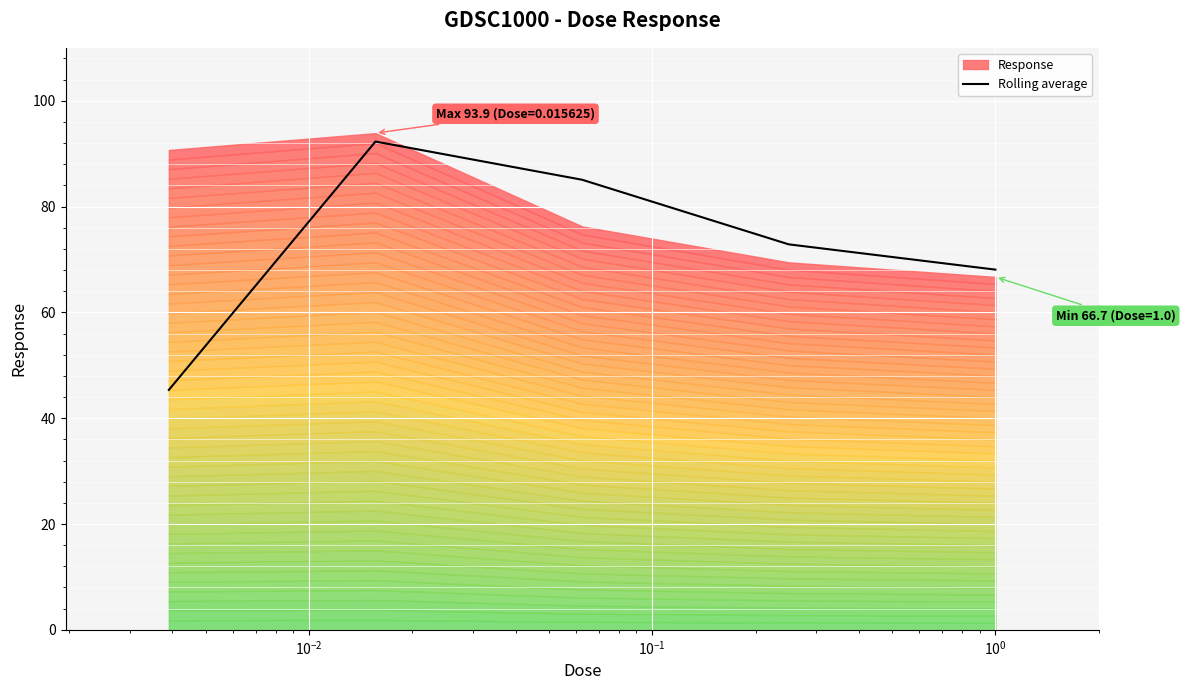

What is the lowest value of the Rolling average series?

45.3